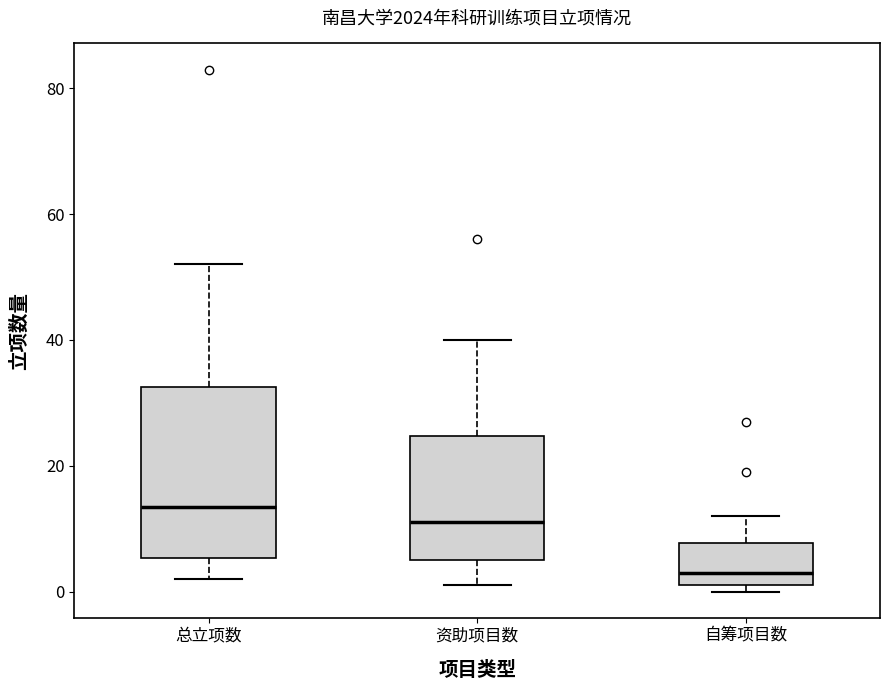

Which box's median line is the lowest?

自筹项目数